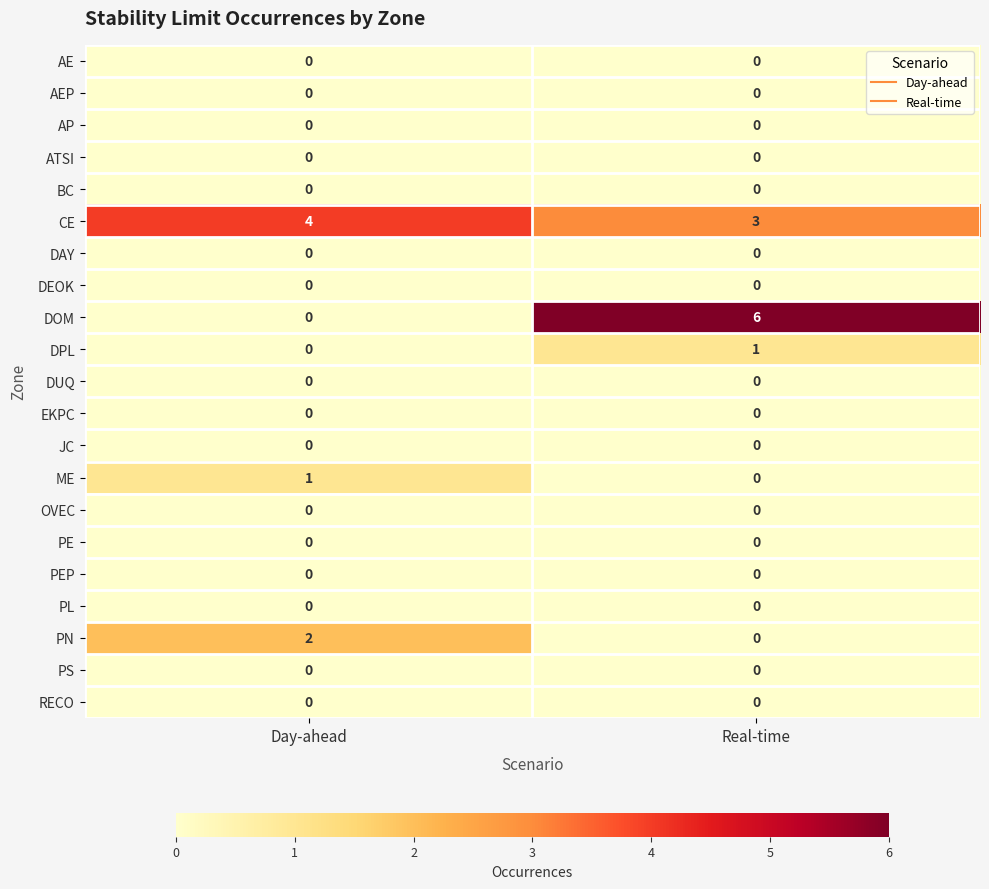

Which series has the largest total across all categories?

CE